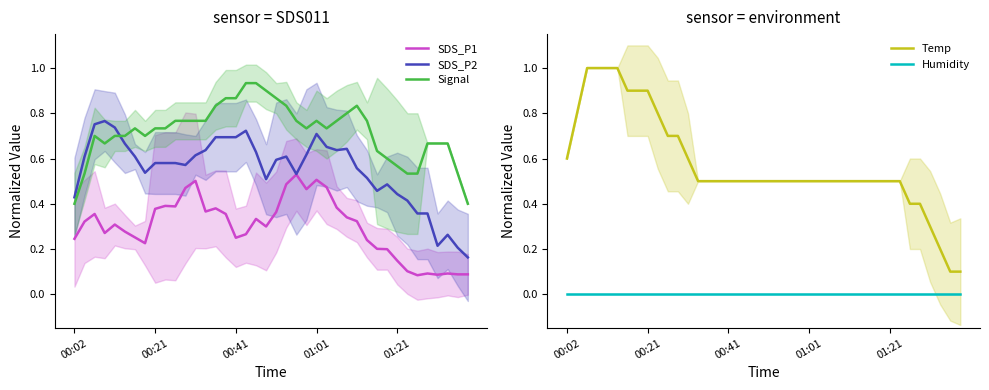

In SDS_P2, how many points are lower than both neighbors (excluding endpoints)?

8